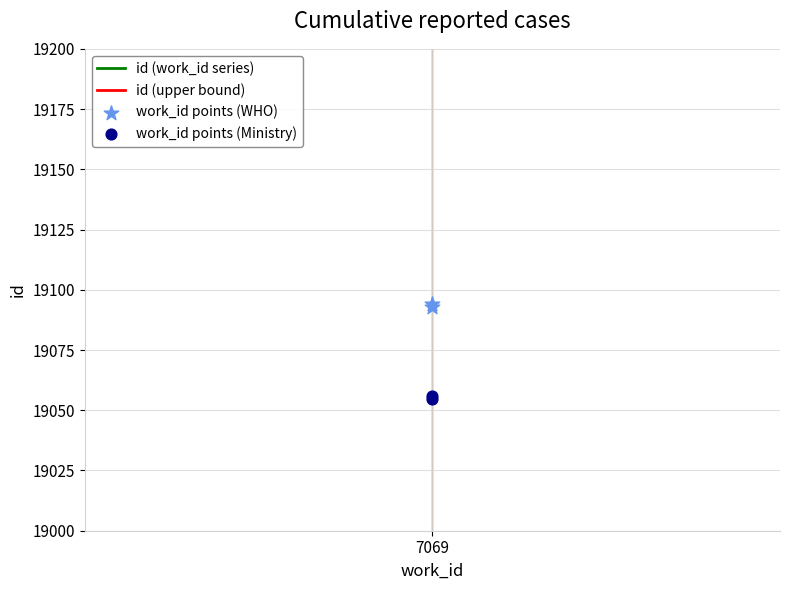

Which series has the largest Y range (max minus min)?

id (upper bound)